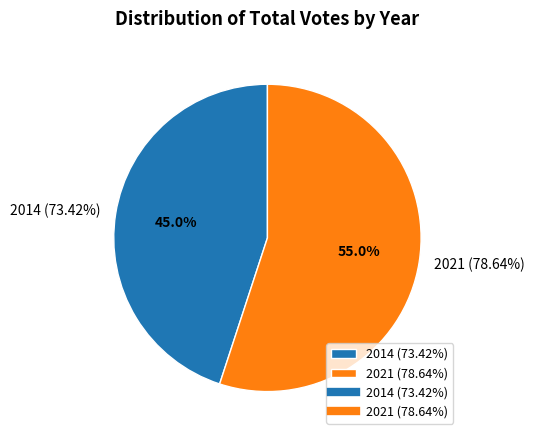

Does any single category account for the majority?

Yes